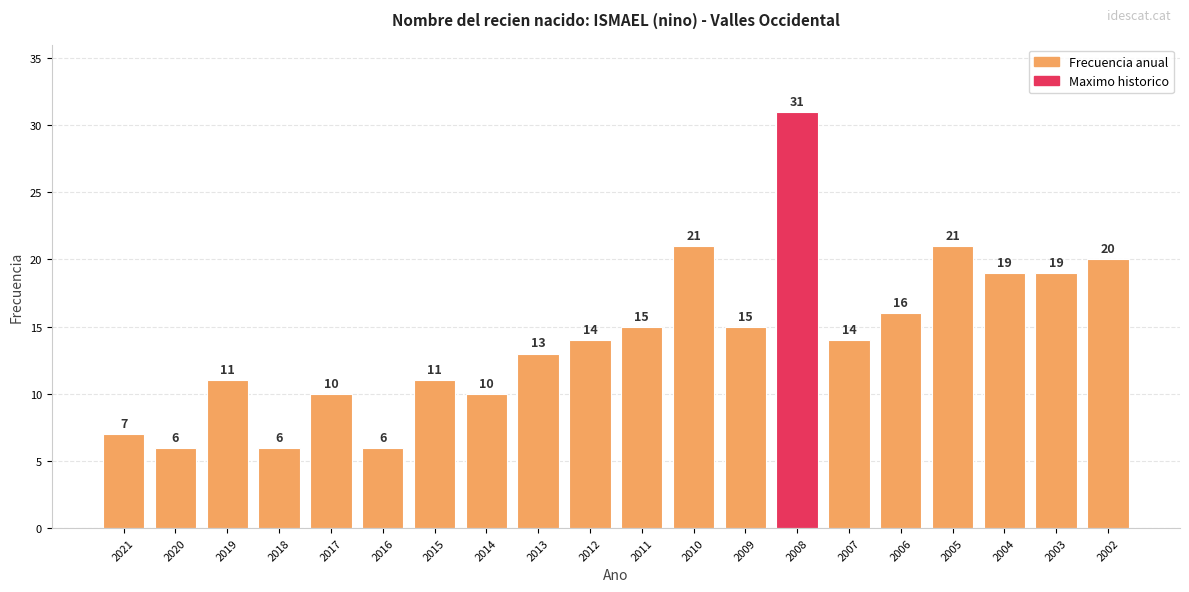

Reading right to left, what are all the values shown in this chart?

20	19	19	21	16	14	31	15	21	15	14	13	10	11	6	10	6	11	6	7